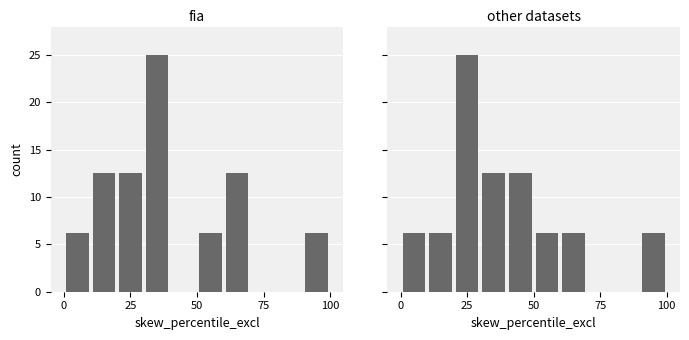

What is the value of the other datasets bar at the 1st from the left?

6.2